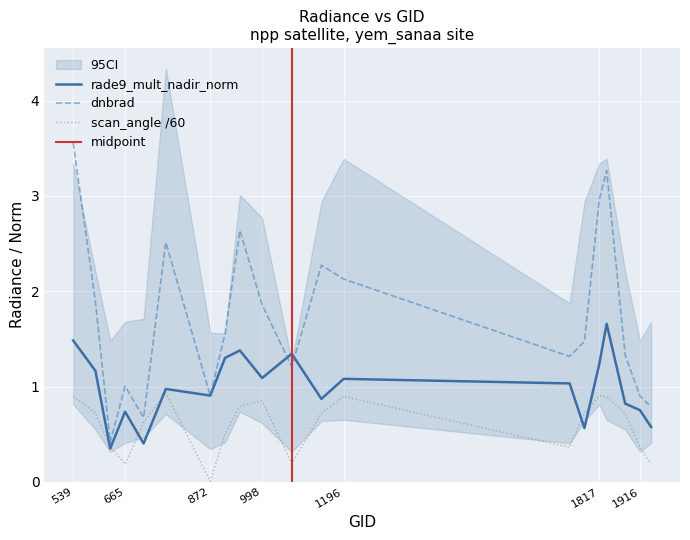

What is the difference between the maximum and minimum values in the scan_angle series?

0.9